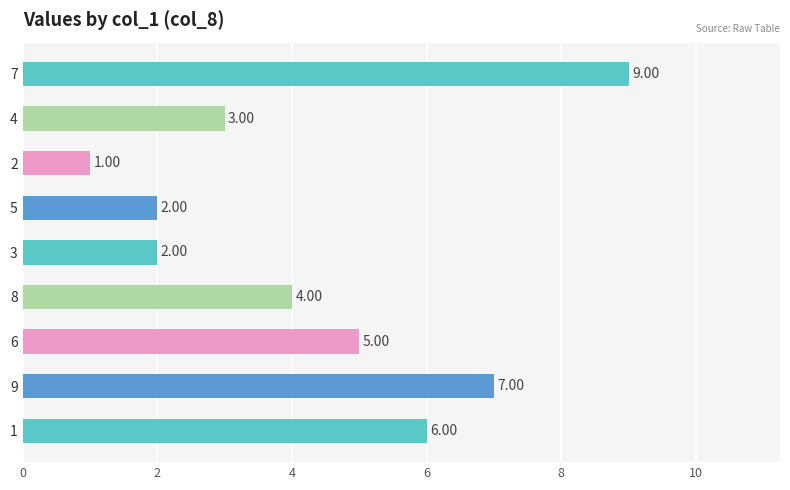

What is the ratio of the value at 7 to the value at 2?

9.0